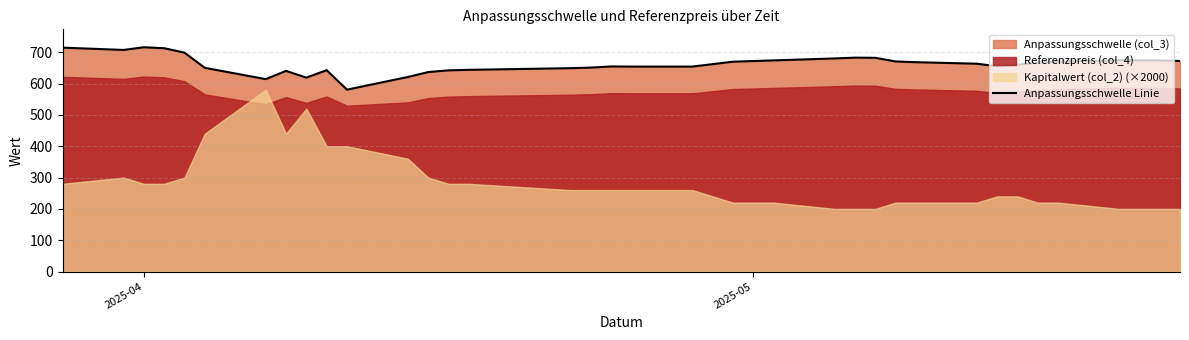

The value at 2025-04 is 248.3. True or false?

False